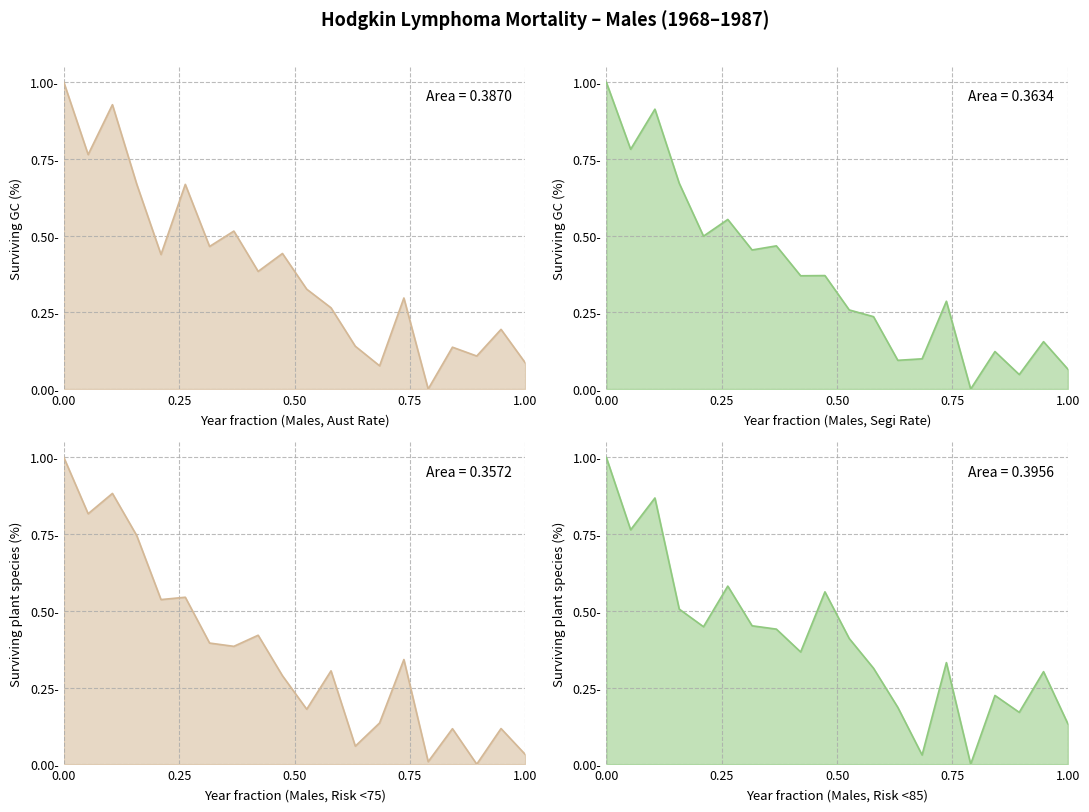

Rank the series by their average value, from highest to lowest.

Males_RiskBefore85, Males_AustRate, Males_SegiRate, Males_RiskBefore75